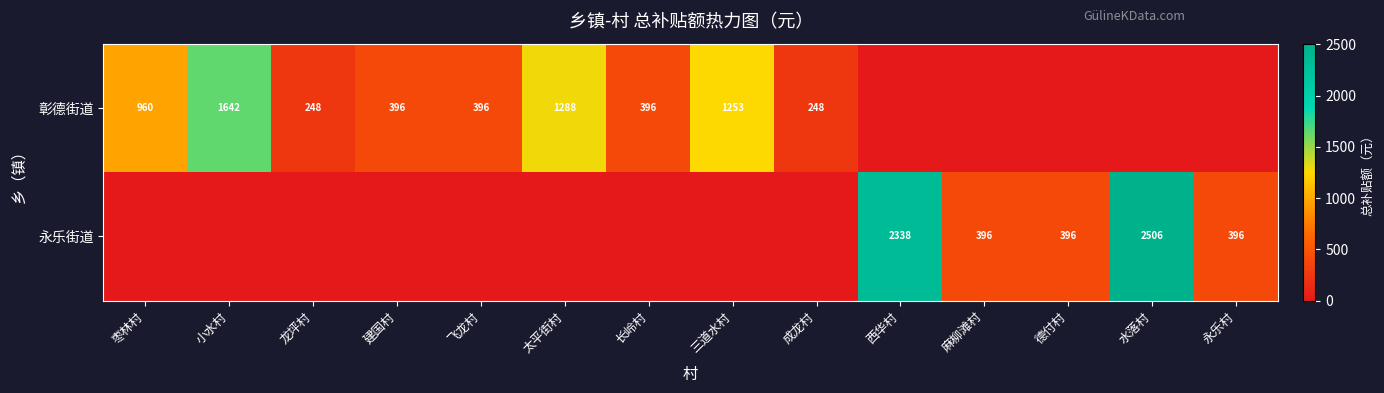

The 彰德街道 series shows 396 at 飞龙村. True or false?

True